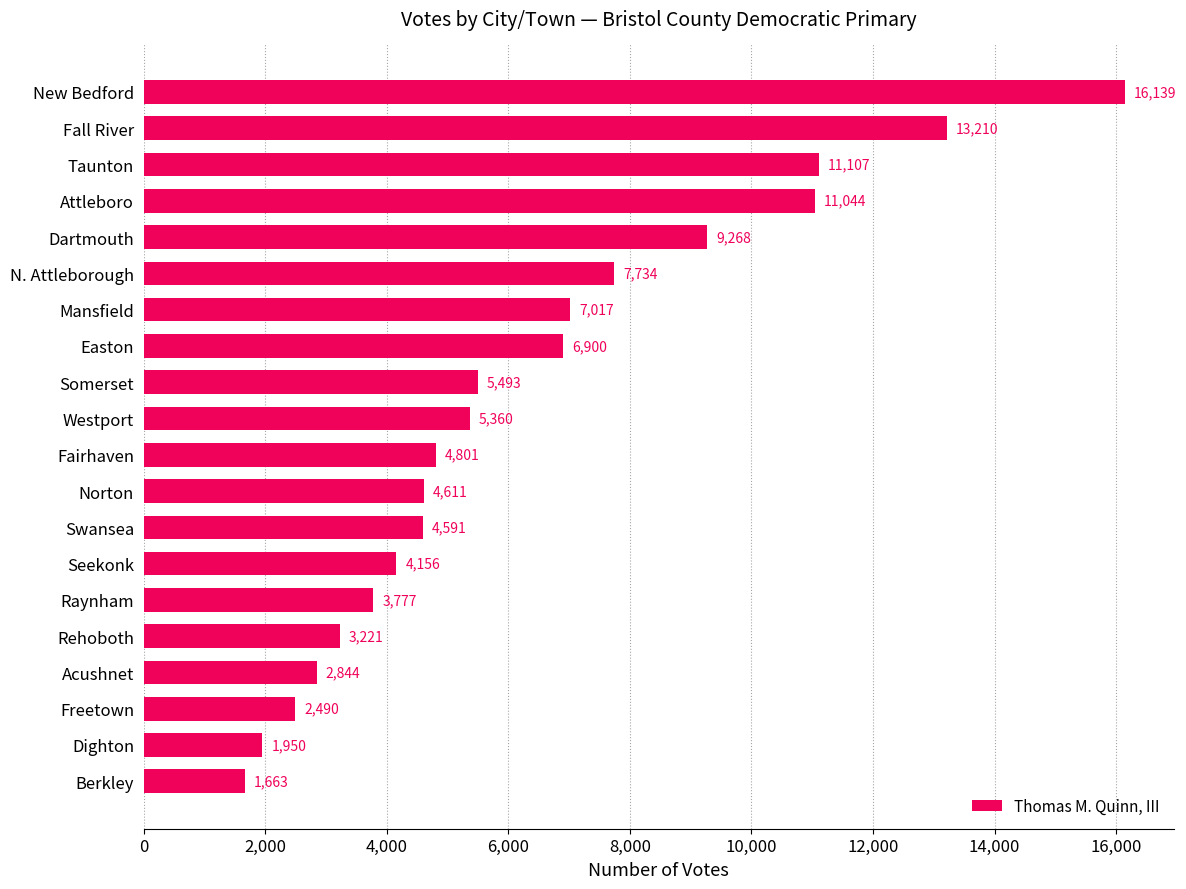

What is the approximate value at Fall River?

13210